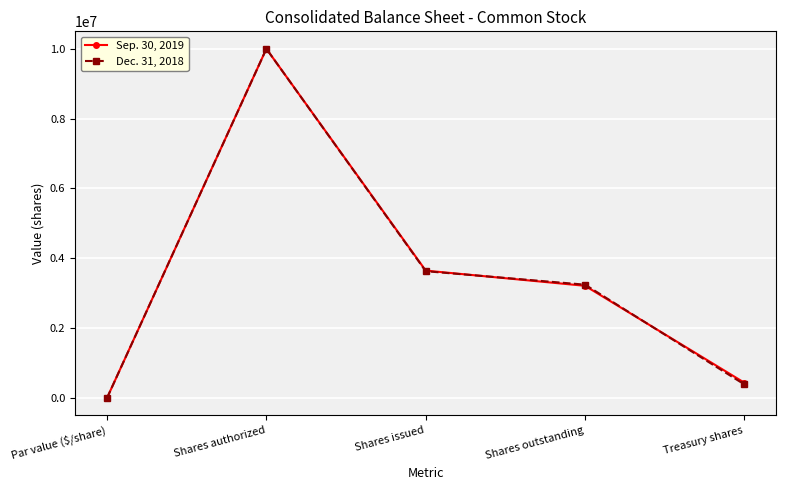

What is the total value across all series at Treasury shares?

821746